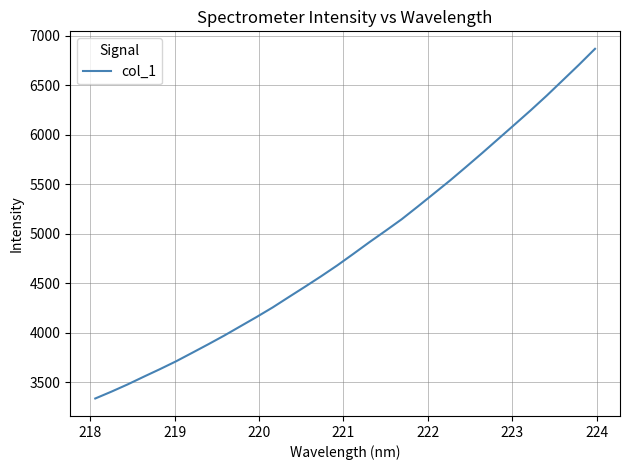

What is the difference between the maximum and minimum values?

3534.9